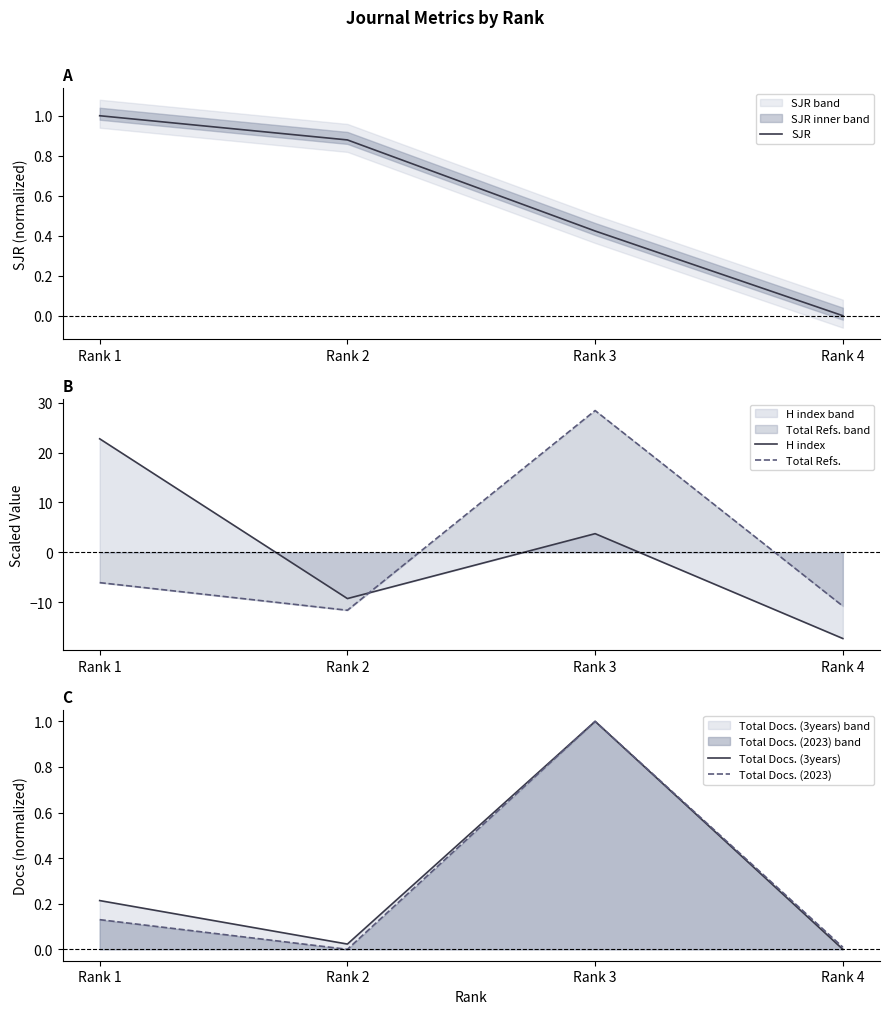

How many values in the Total Docs. (3years) series exceed 0?

3